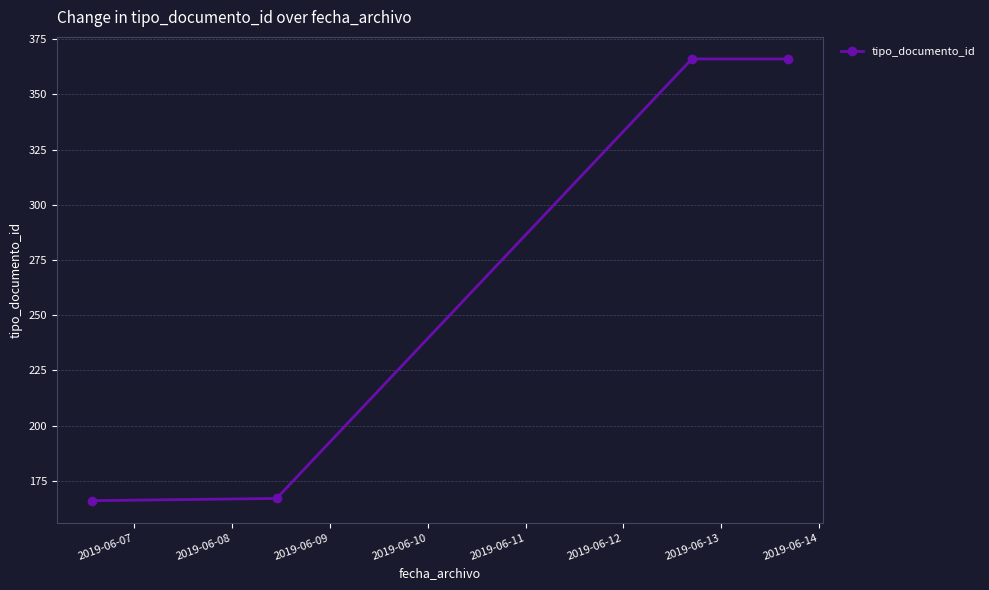

What is the average value?

266